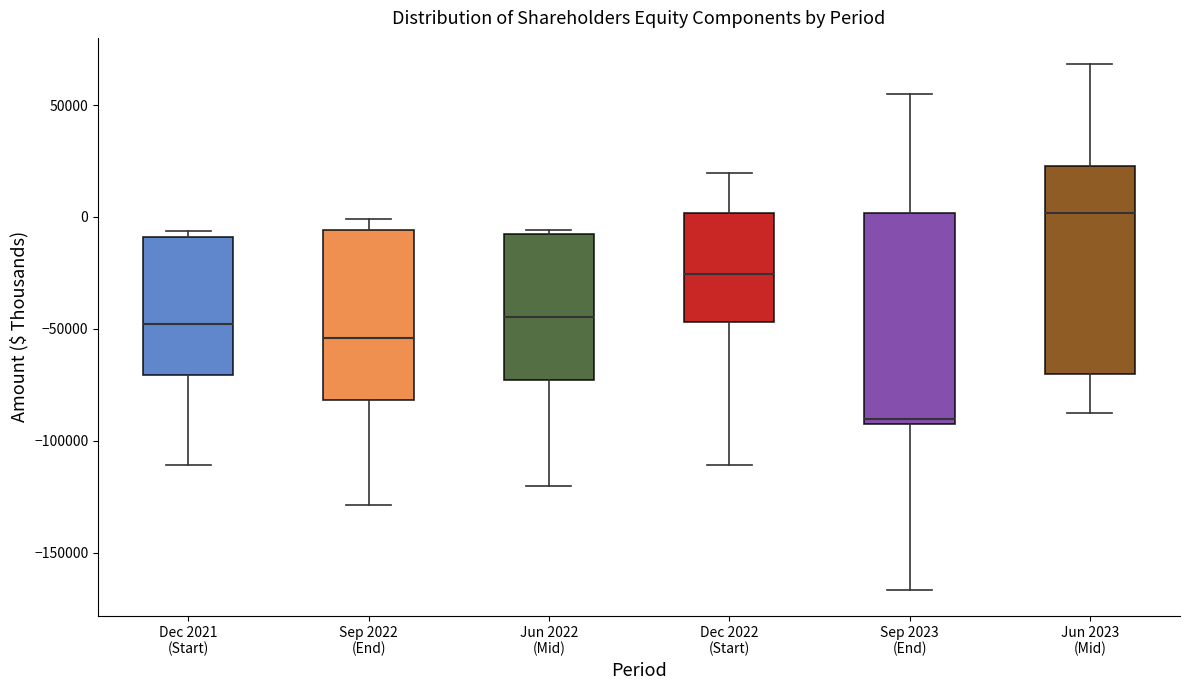

Which box has the lowest median line?

Sep 2023 (End)